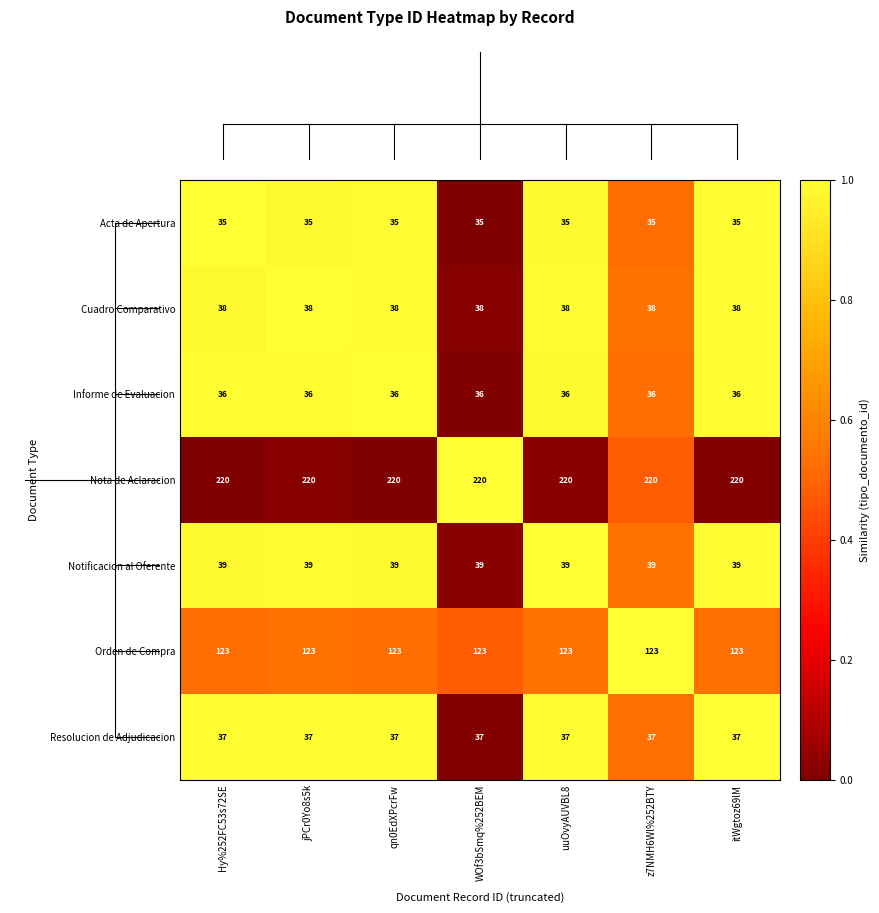

Is it true that Nota de Aclaracion equals 220 at z7NMH6Wl%252BTY?

True